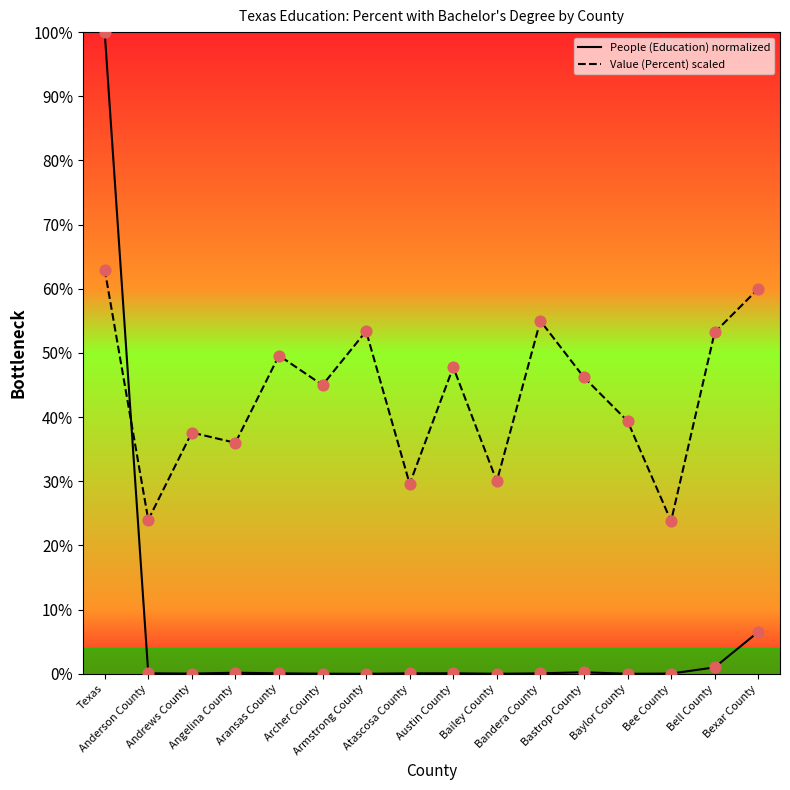

What are all the series names shown in the legend?

People (Education) normalized, Value (Percent) scaled